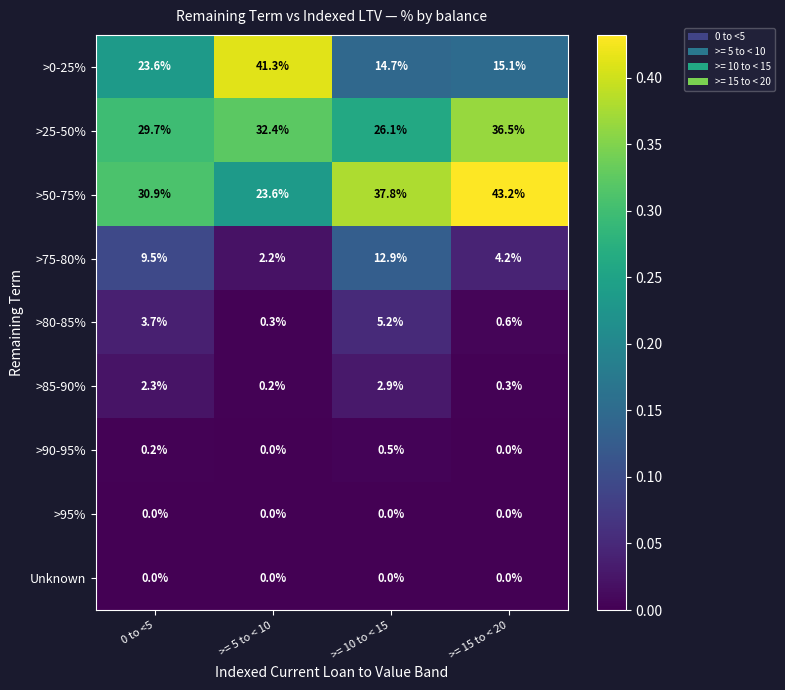

Which series has the widest spread of values?

>0-25%